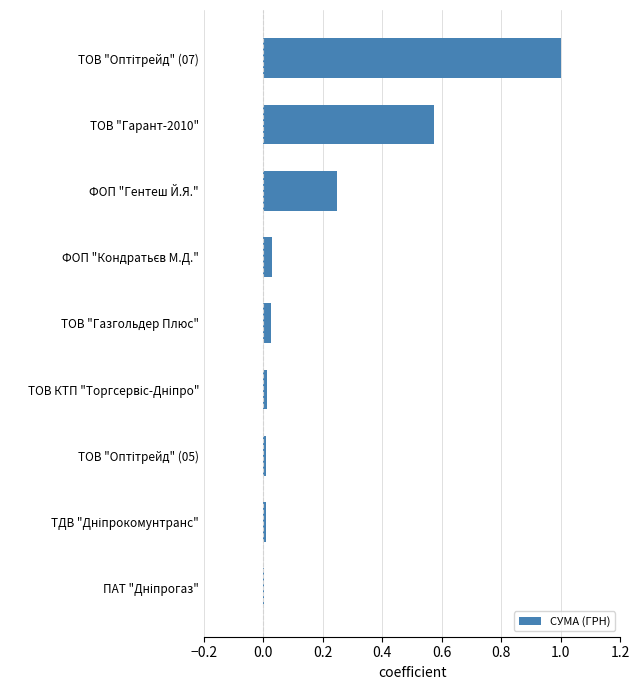

Are the bars horizontal?

Yes